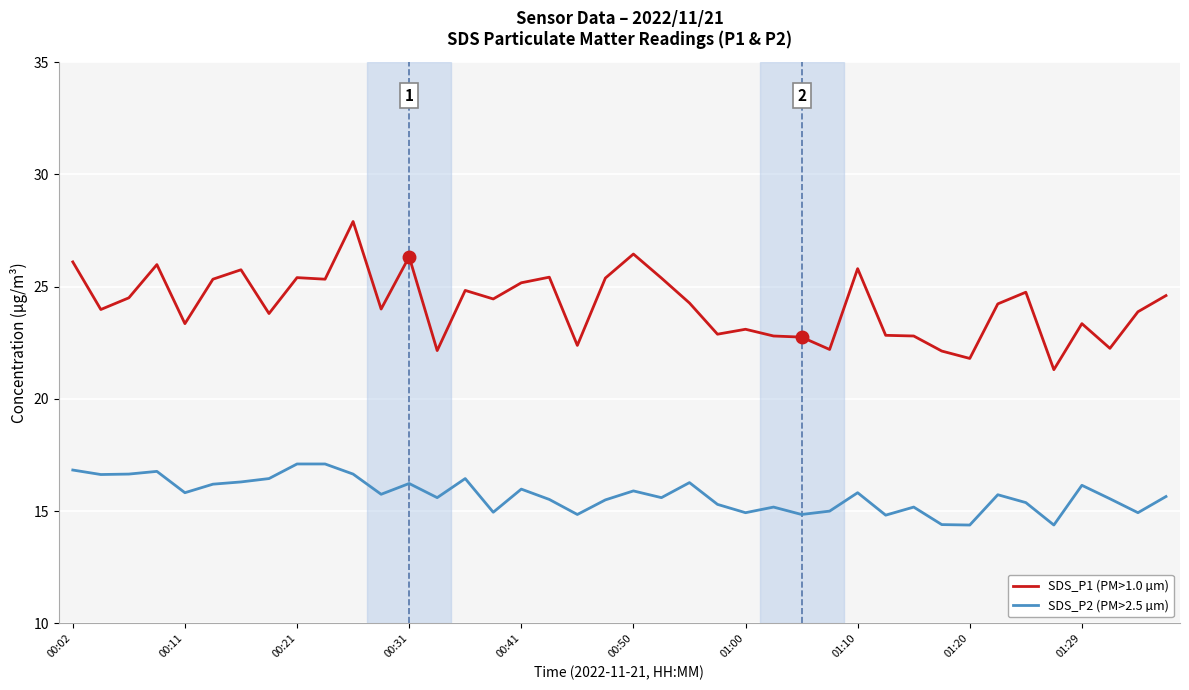

List the series in order of their overall mean, lowest first.

SDS_P2 (PM>2.5 µm), SDS_P1 (PM>1.0 µm)